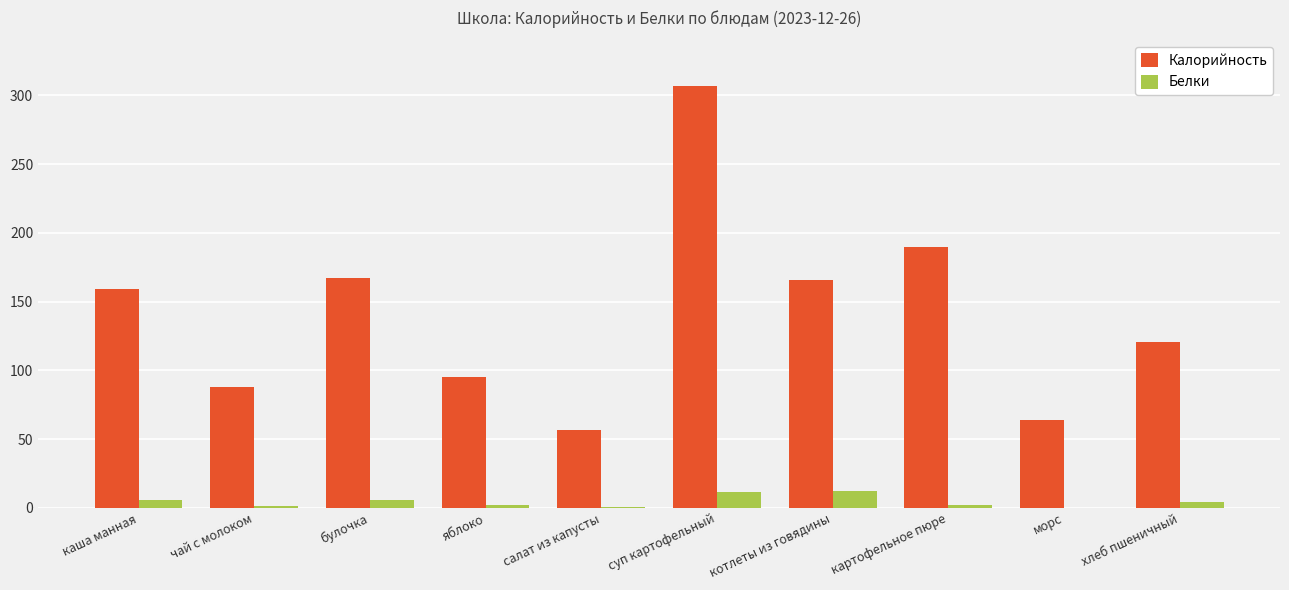

What value does the Калорийность series have at чай с молоком?

87.8